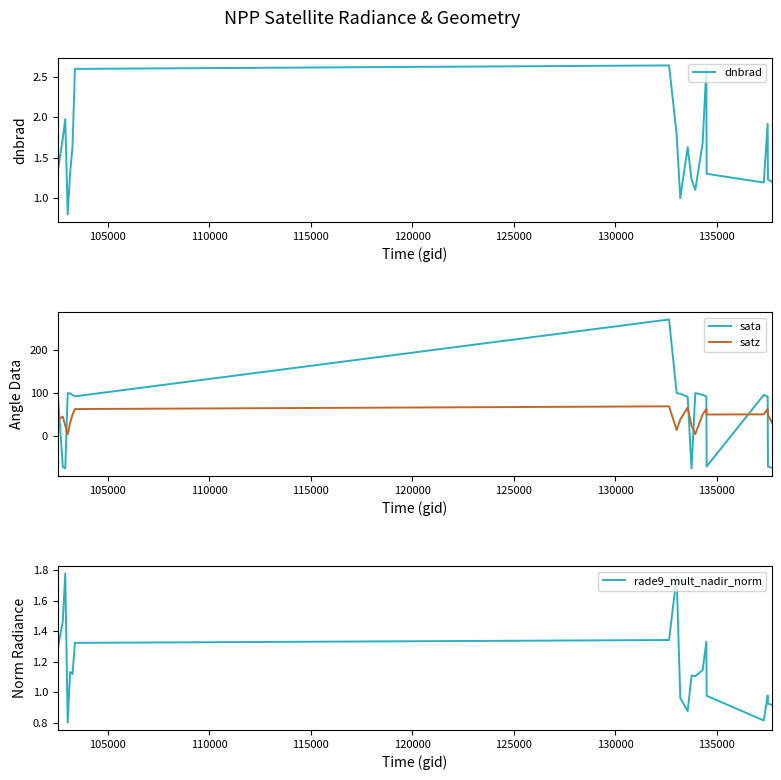

What is the greatest value displayed?

269.5